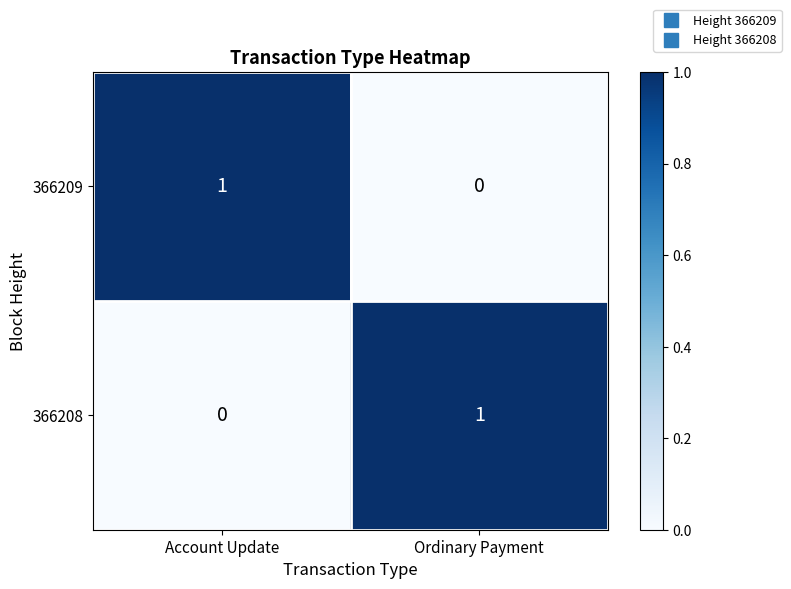

What is the spread (max minus min) of values at Account Update?

1